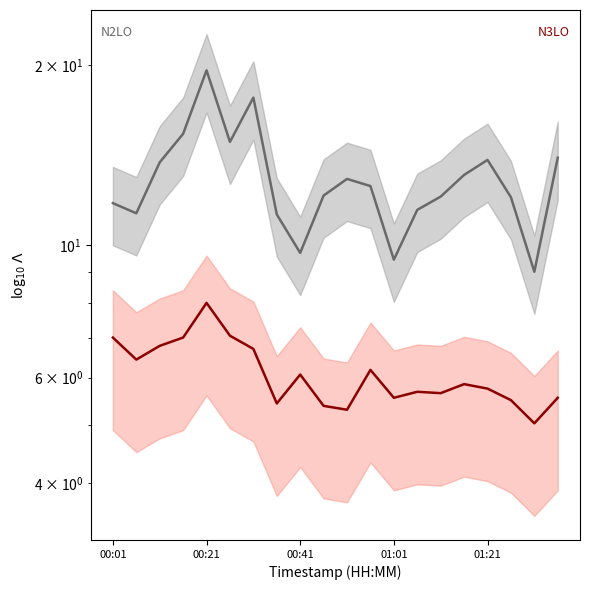

The value of P2 (N3LO) at 00:01 is 7.0. True or false?

True